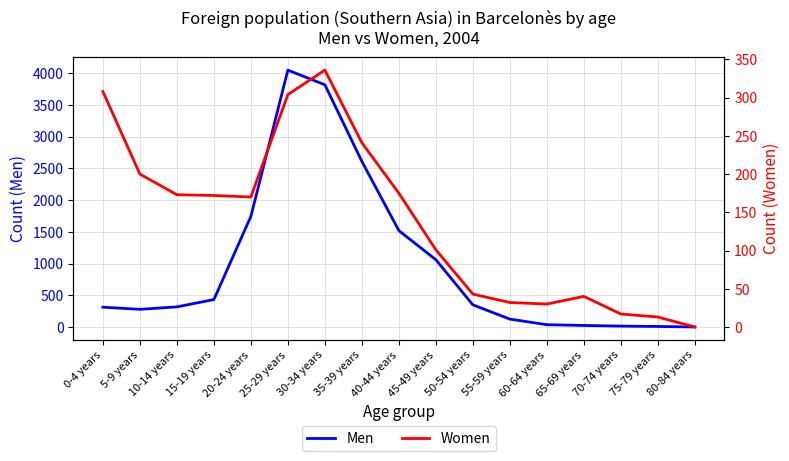

What is the value of the Women point at the 8th from the left?

241